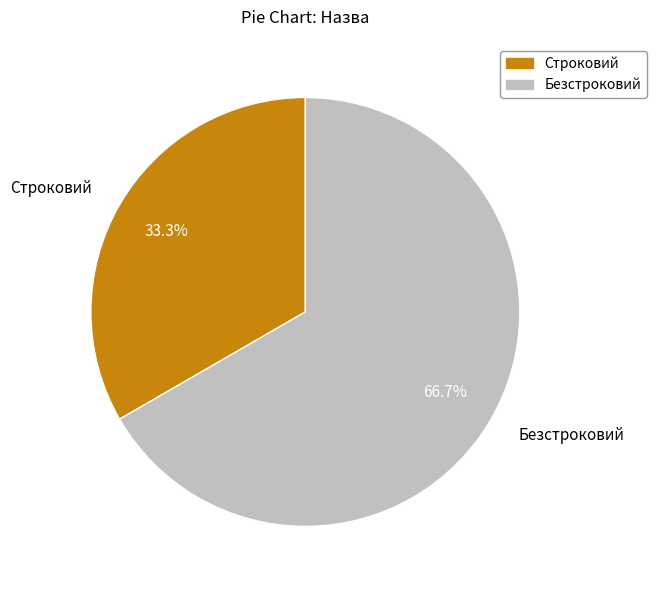

How many segments does this pie chart have?

2